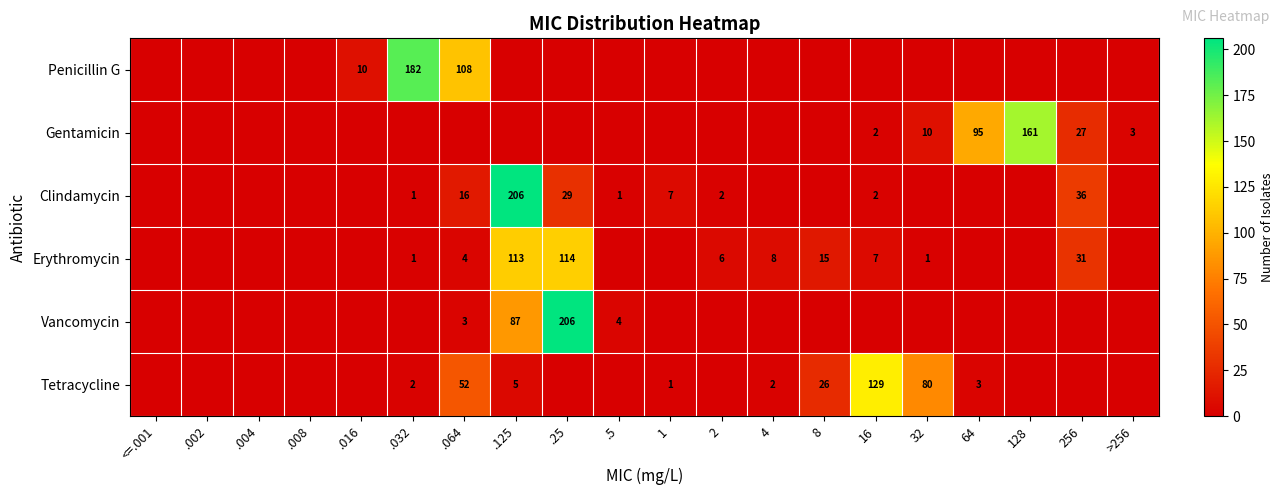

List the labels in order of Clindamycin value, largest first.

.125, 256, .25, .064, 1, 2, 16, .032, .5, <=.001, .002, .004, .008, .016, 4, 8, 32, 64, 128, >256